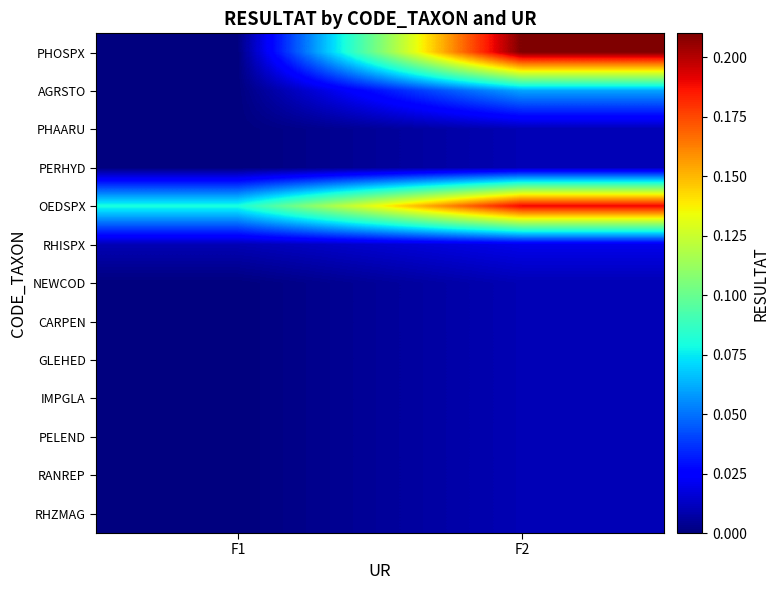

Between F1 and F2, which series saw the biggest shift?

PHOSPX